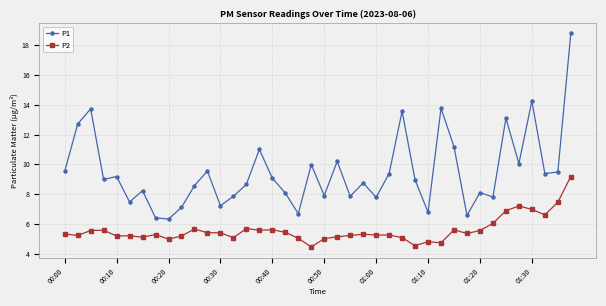

Which series has the largest total across all categories?

P1